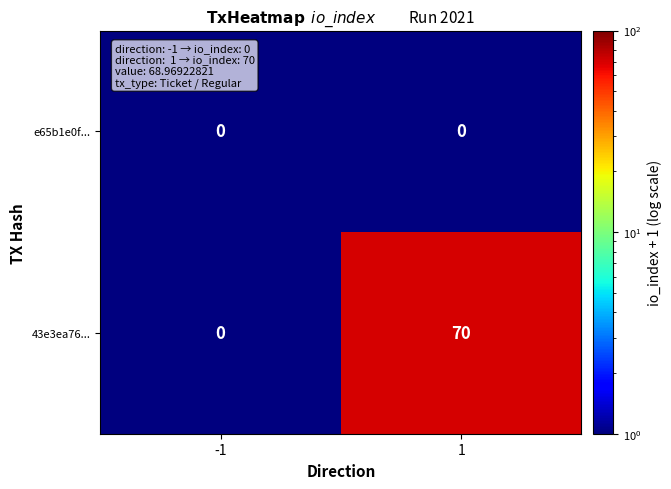

At which category is the sum across all series the highest?

1